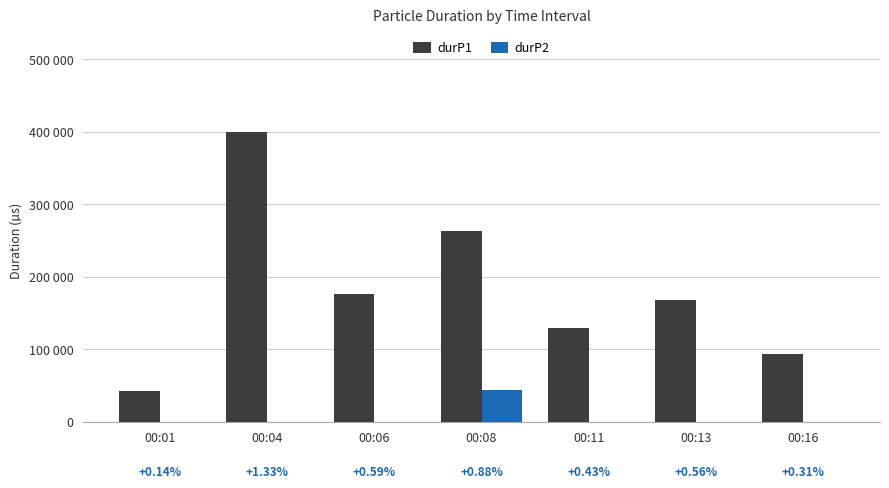

What is the spread (max minus min) of values at 00:06?

175934